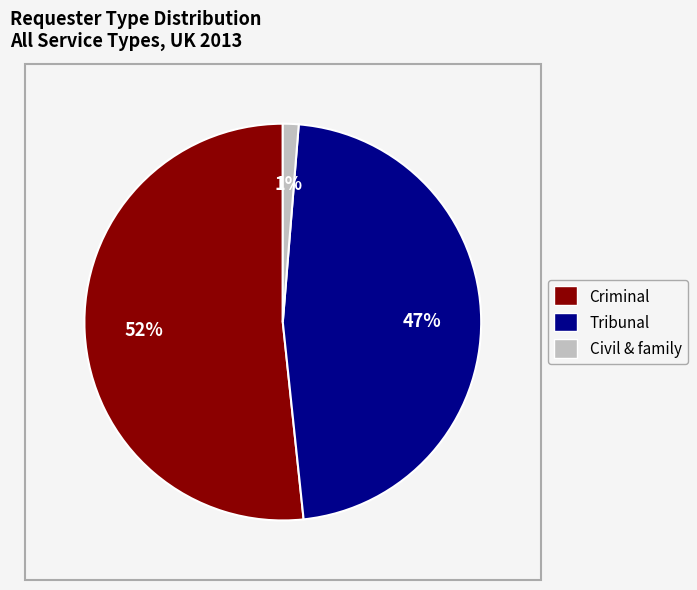

To the nearest percent, what portion does Civil & family represent?

1%